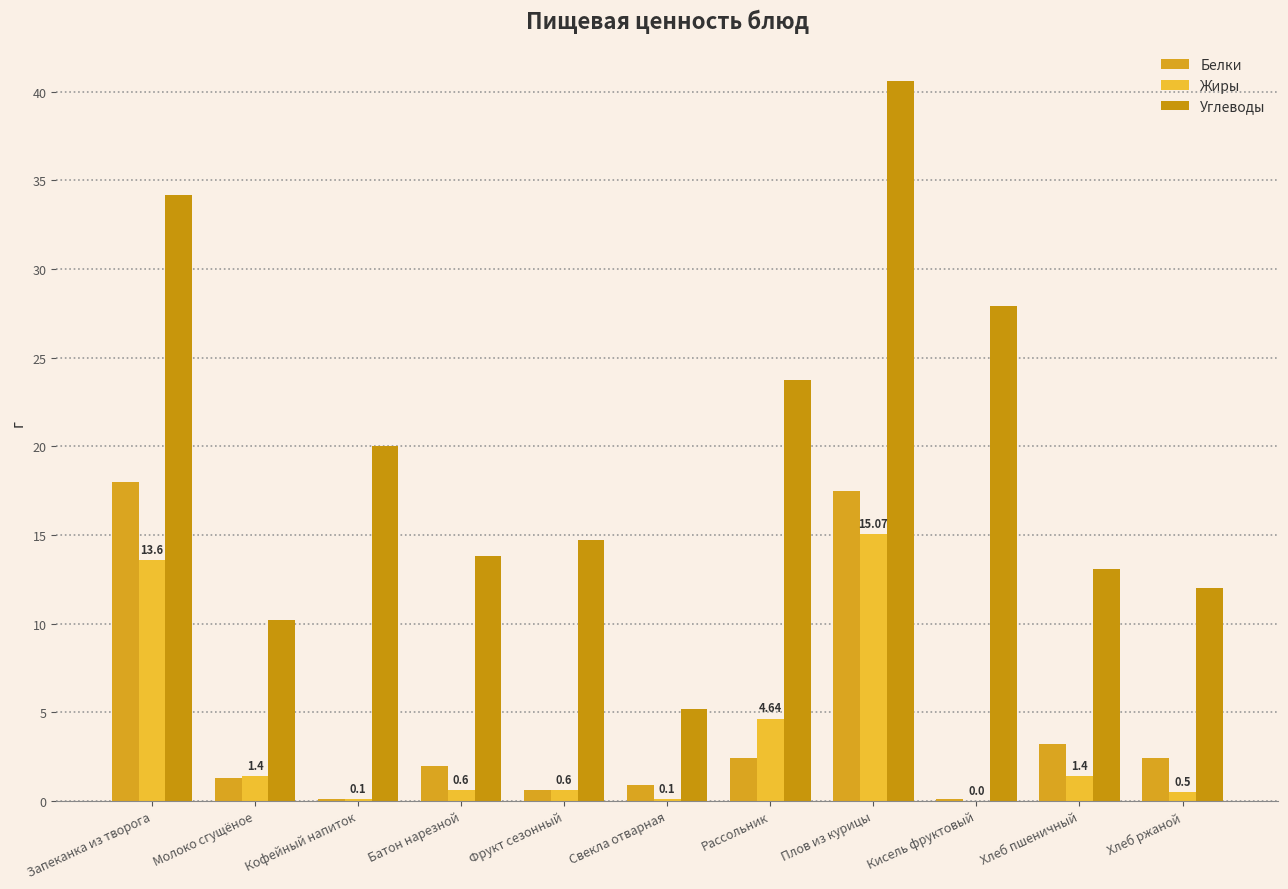

How many groups of bars are there?

11